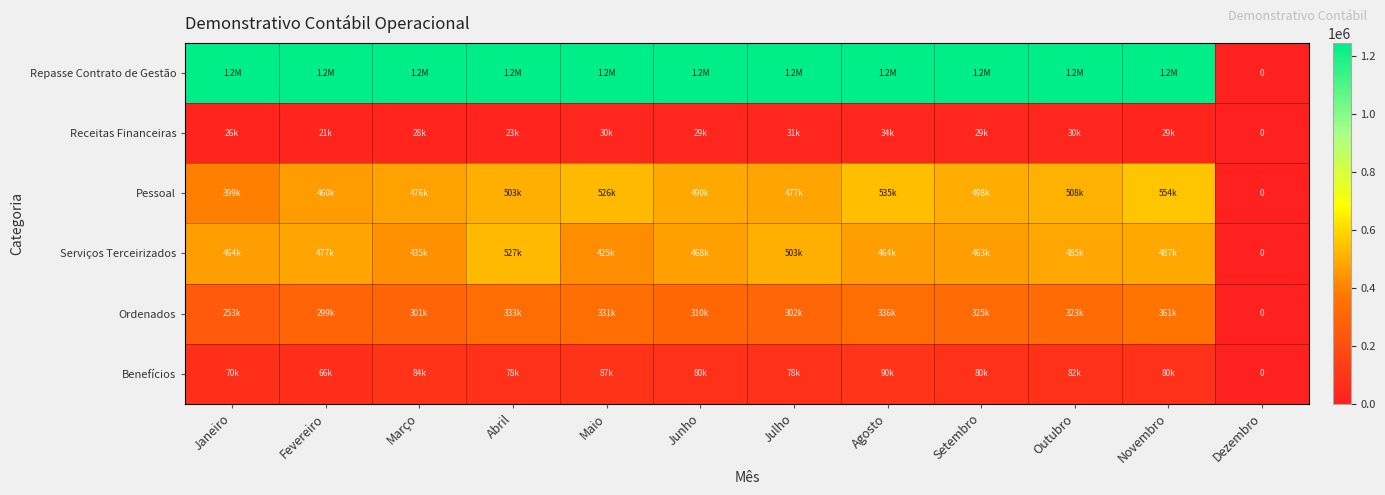

What is the difference between the highest and lowest values at Junho?

1215735.7